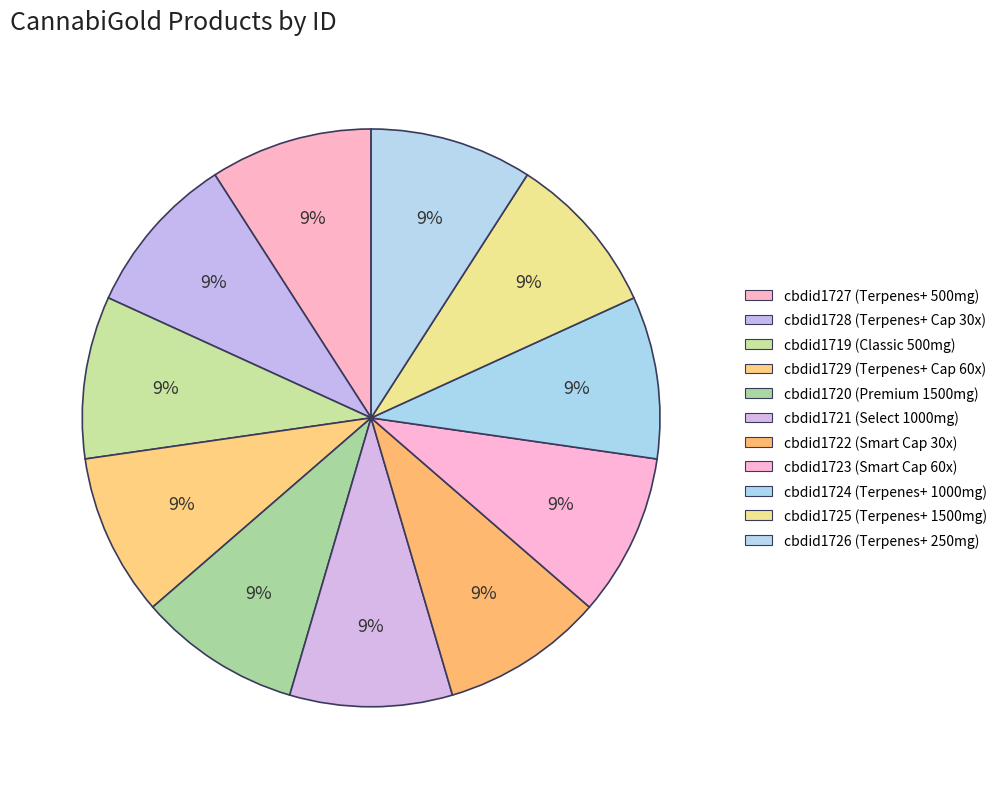

Count the number of slices in the pie.

11